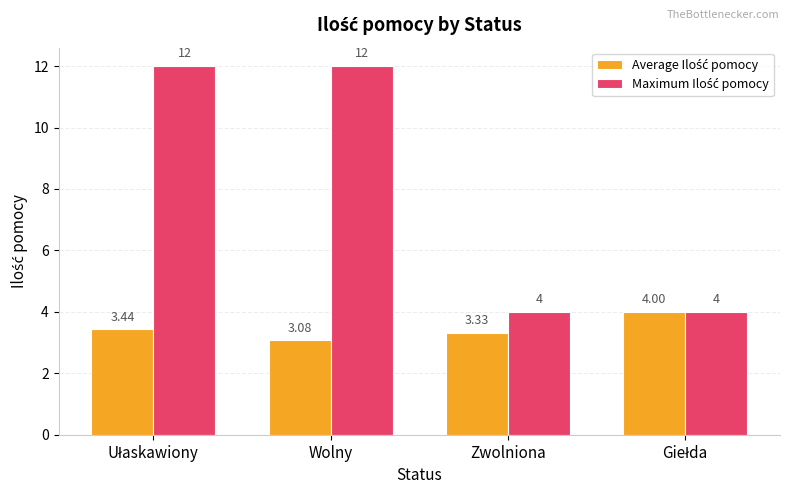

What is the minimum value shown in the chart?

3.1